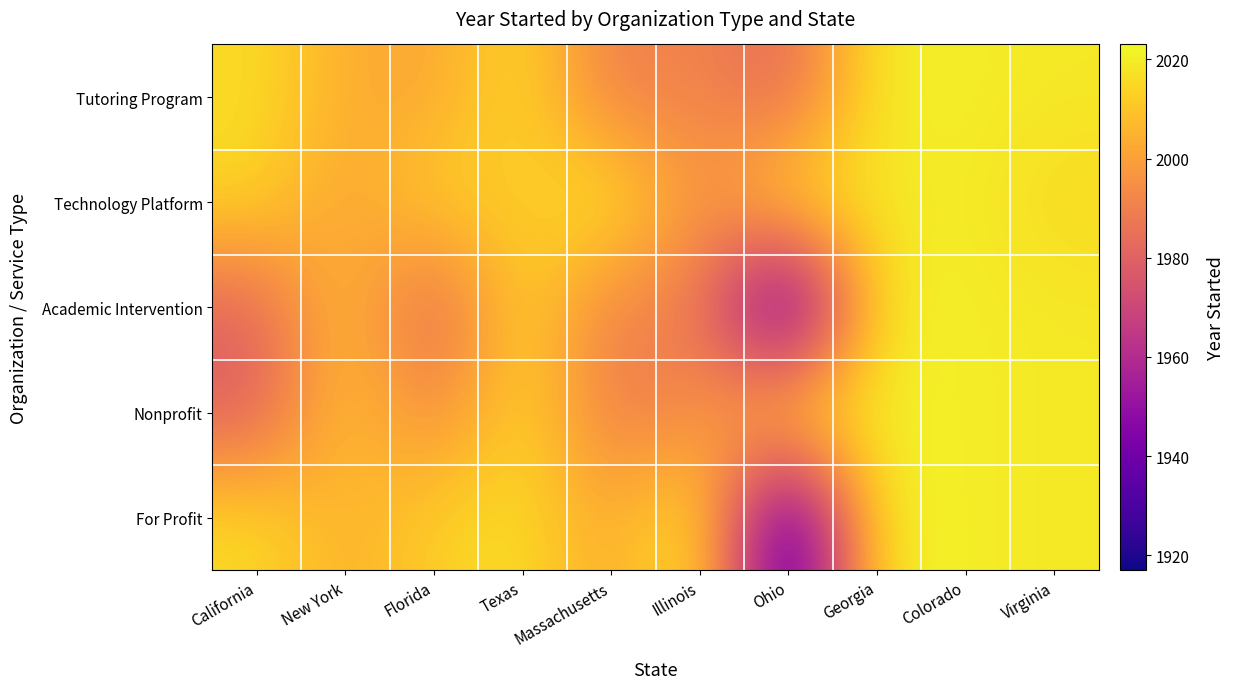

What is the total value across all series at California?

10005